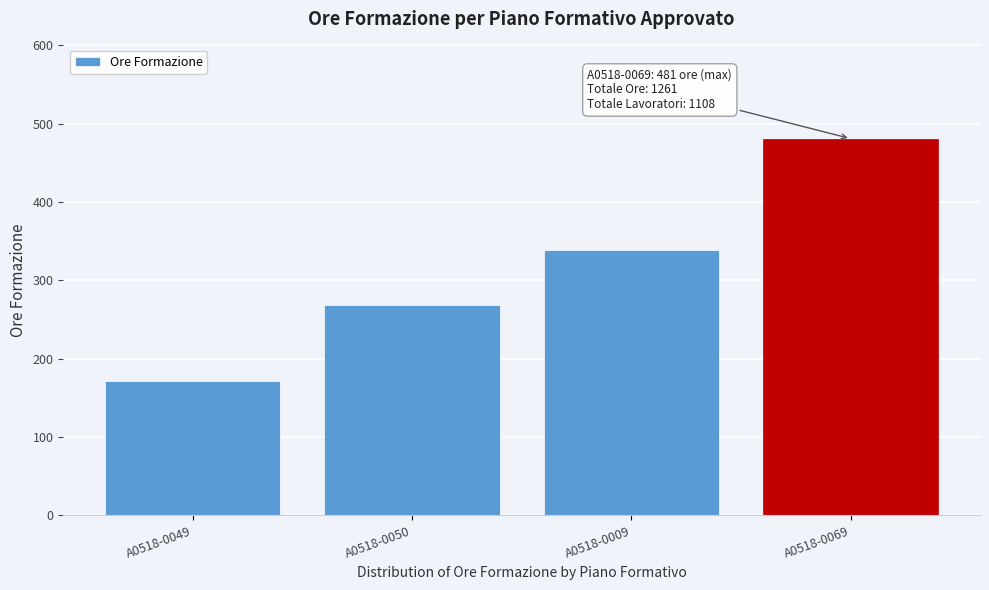

Reading left to right, list all the values displayed in this chart.

172	269	339	481